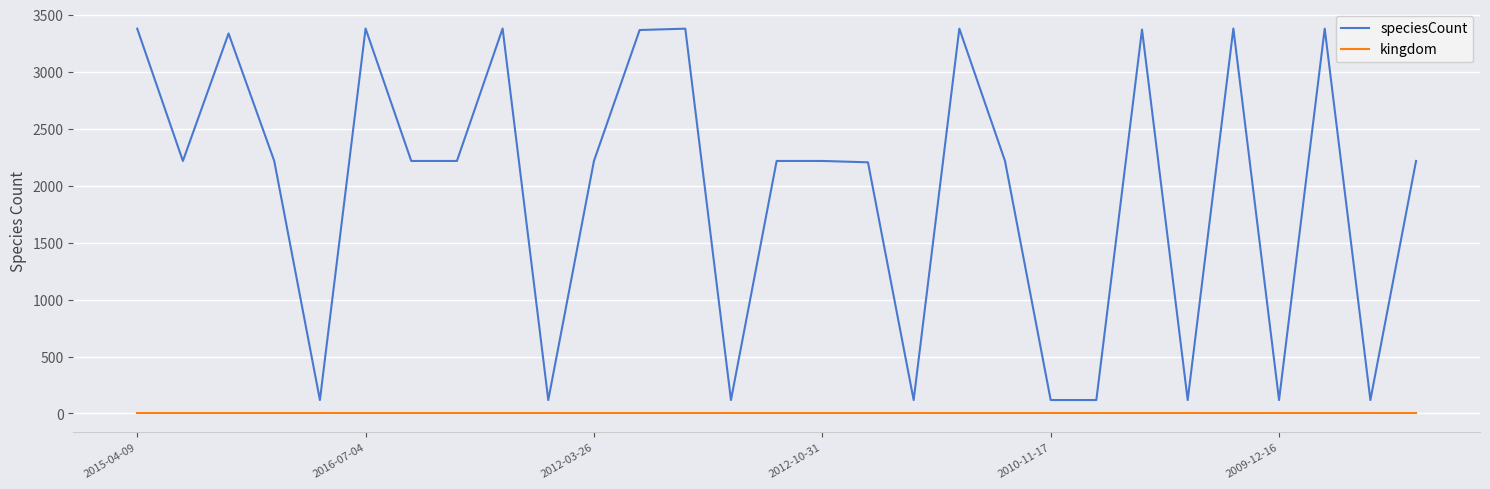

True or false: speciesCount and kingdom cross at least once.

False